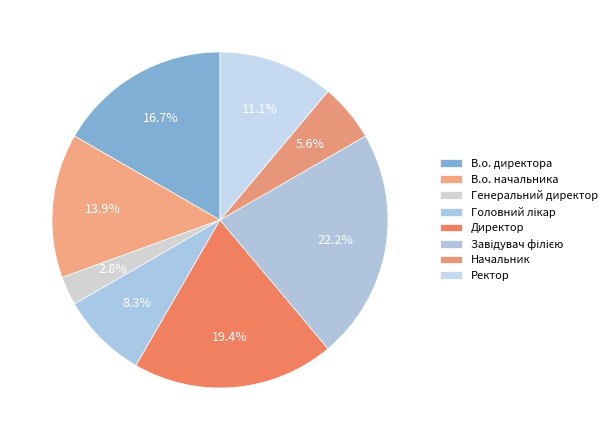

To the nearest percent, what is the difference between the В.о. начальника and Директор slice percentages?

6%